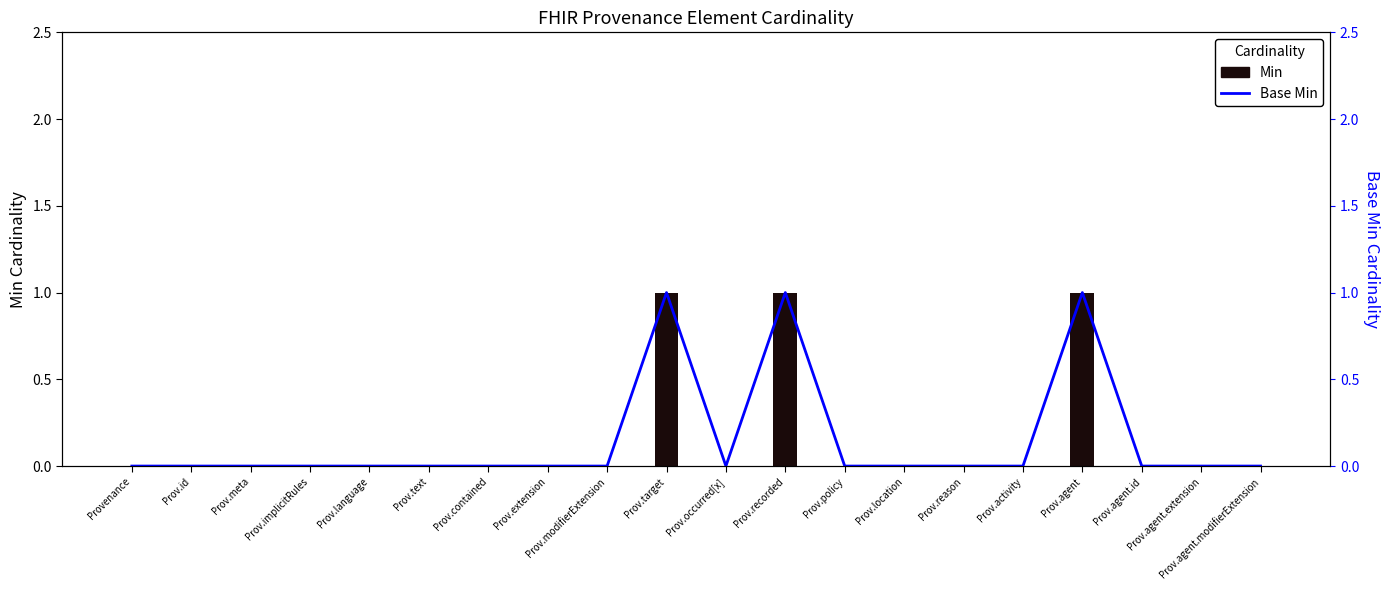

How many bars are there in total?

20